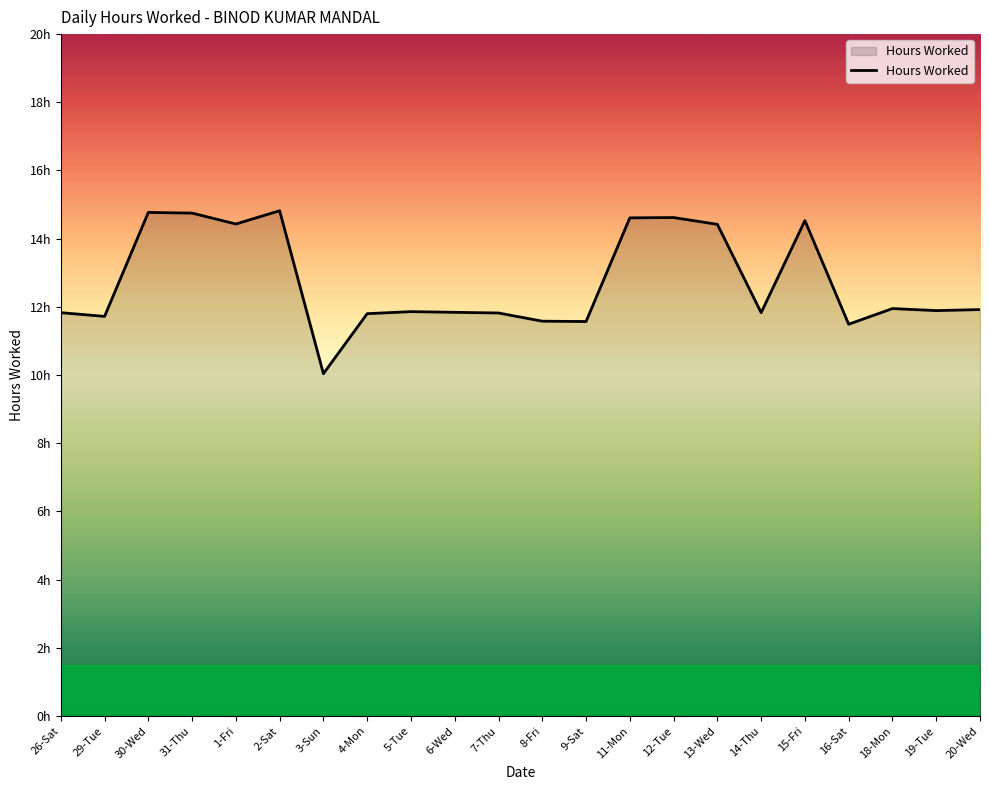

Does the chart display data point markers on the line(s)?

No